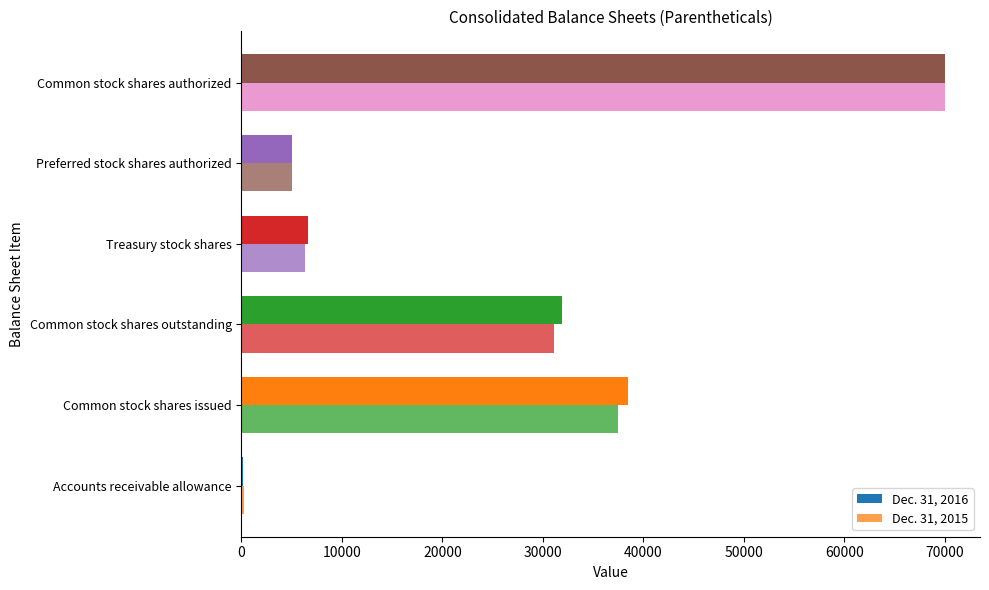

How many categories are shown in the chart?

6